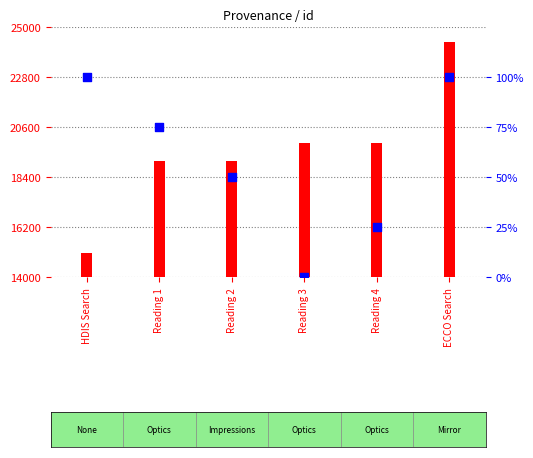

Which series has the largest total across all categories?

id